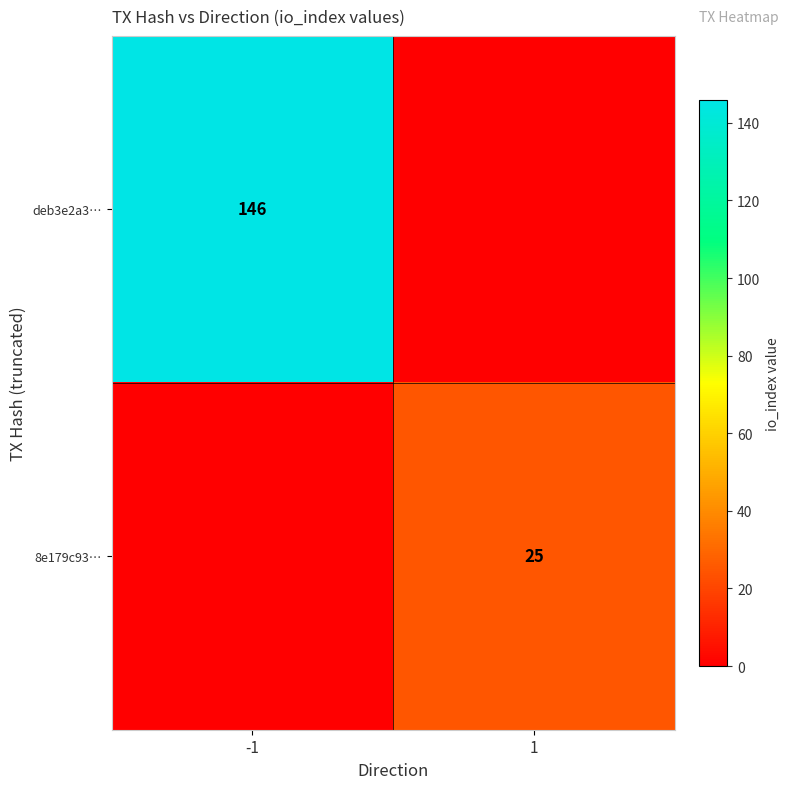

True or false: 8e179c93… has a value of 25 at 1.

True